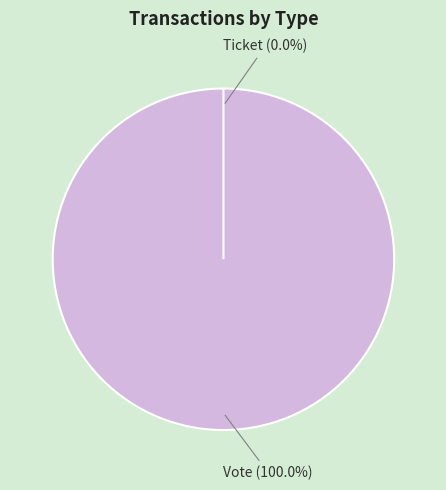

What is the majority slice?

Vote